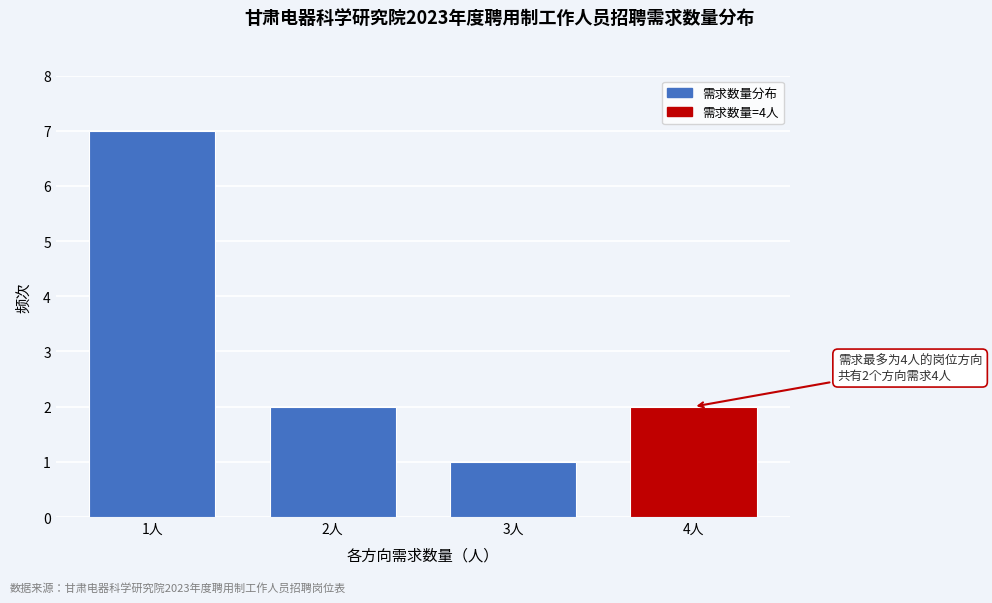

Reading left to right, what are all the values shown in this chart?

1人=7	2人=2	3人=1	4人=2